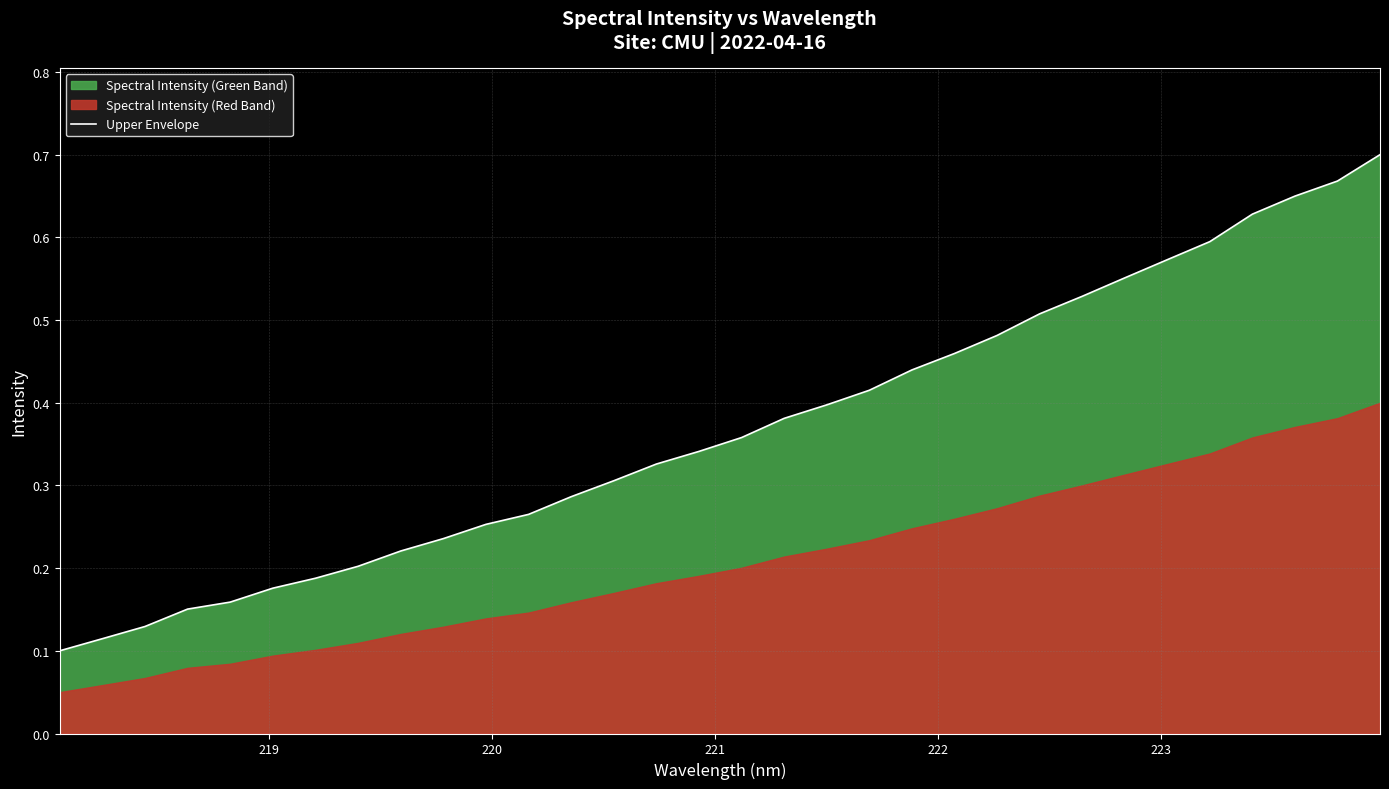

What is the maximum value shown in the chart?

0.7